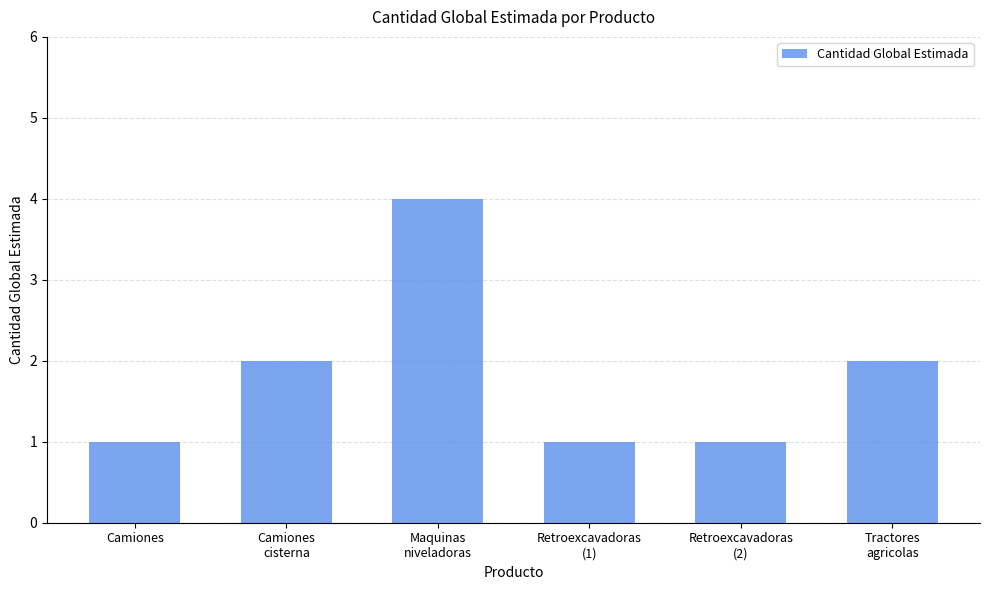

What is the label of the 6th bar from the right?

Camiones